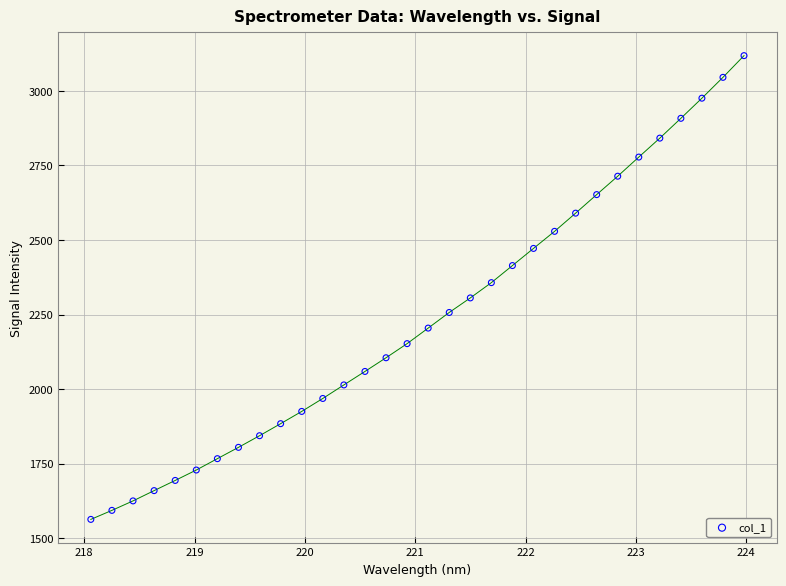

What is the range of Y values (max minus min)?

1555.1